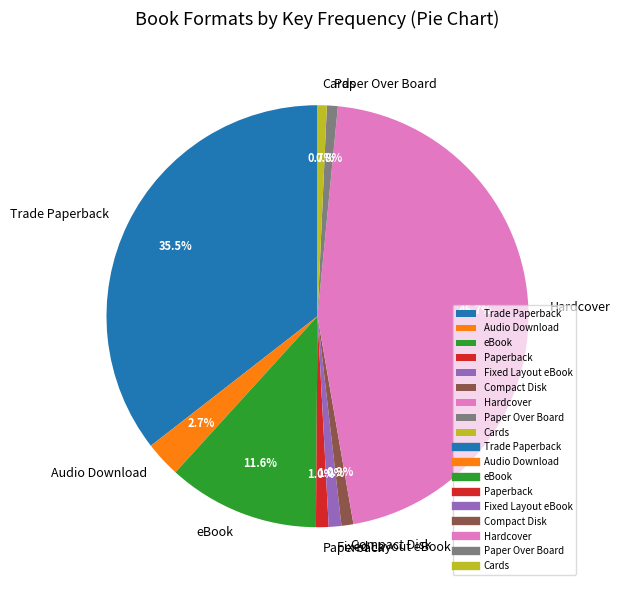

Between Fixed Layout eBook and eBook, which is larger?

eBook